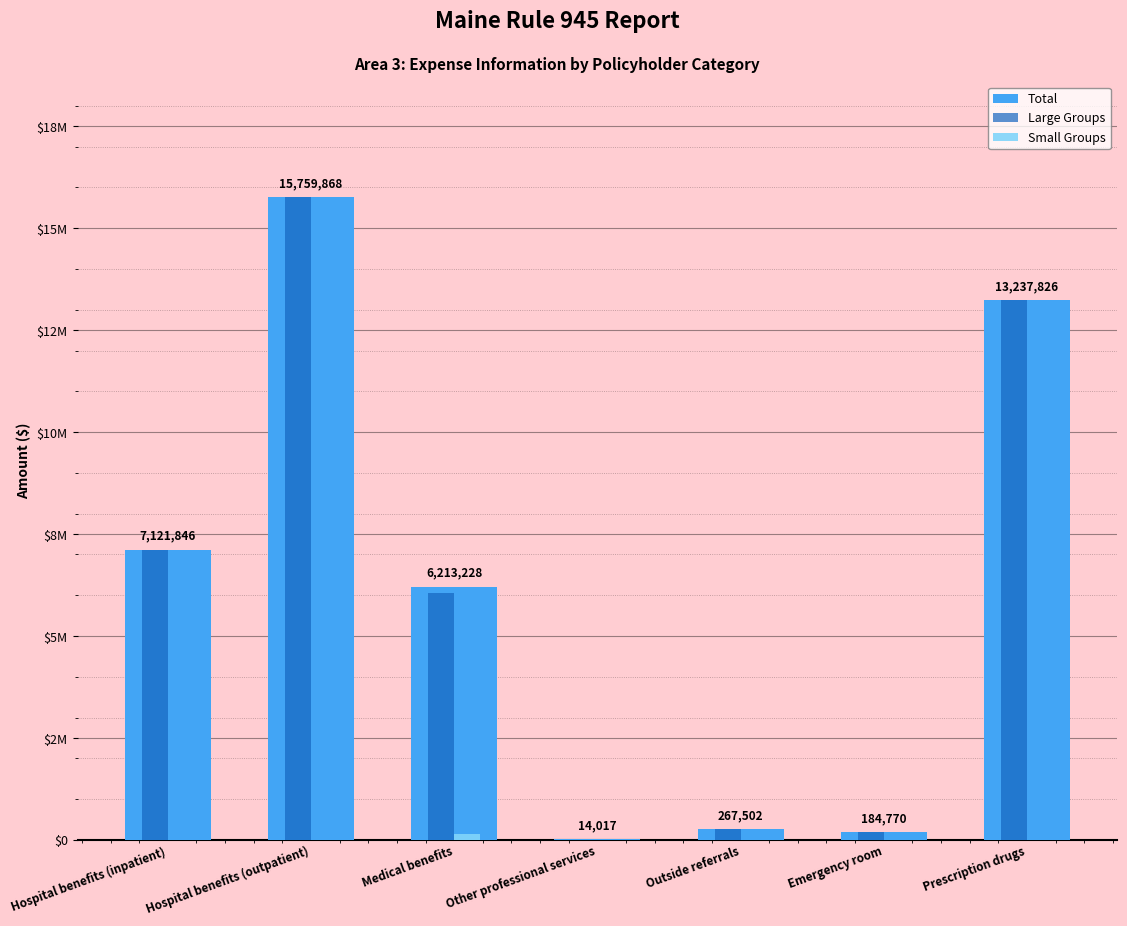

What are all the series names shown in the legend?

Total, Large Groups, Small Groups